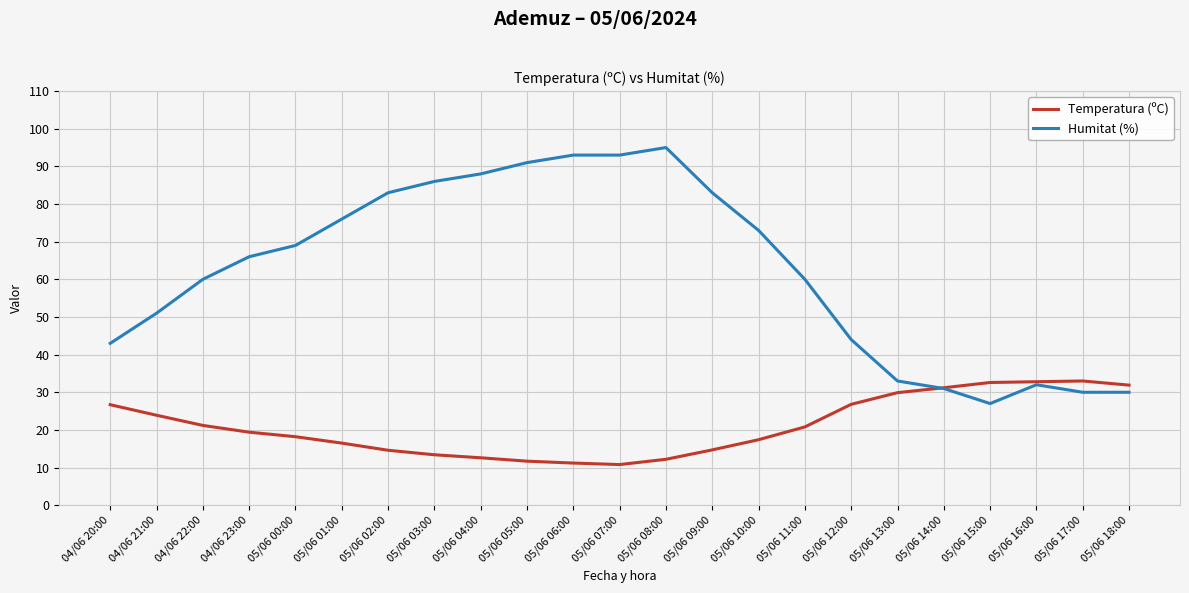

What is the total value across all series at 04/06 21:00?

74.9